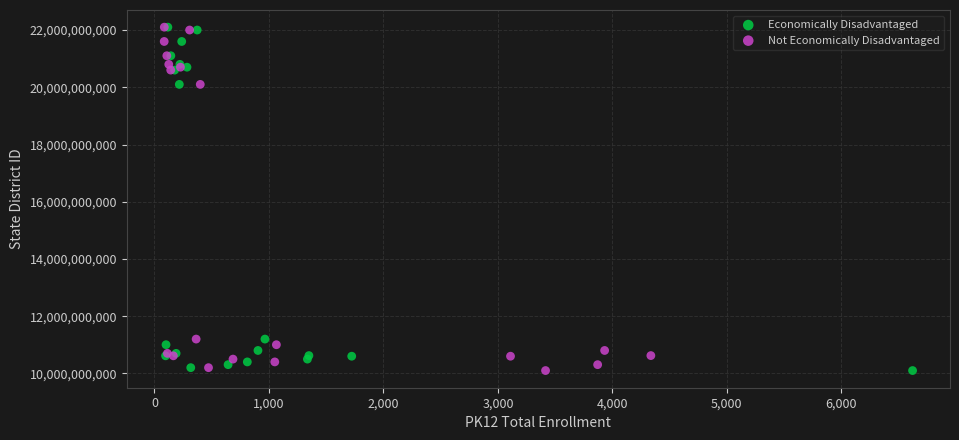

What are all the series names shown in the legend?

Economically Disadvantaged, Not Economically Disadvantaged